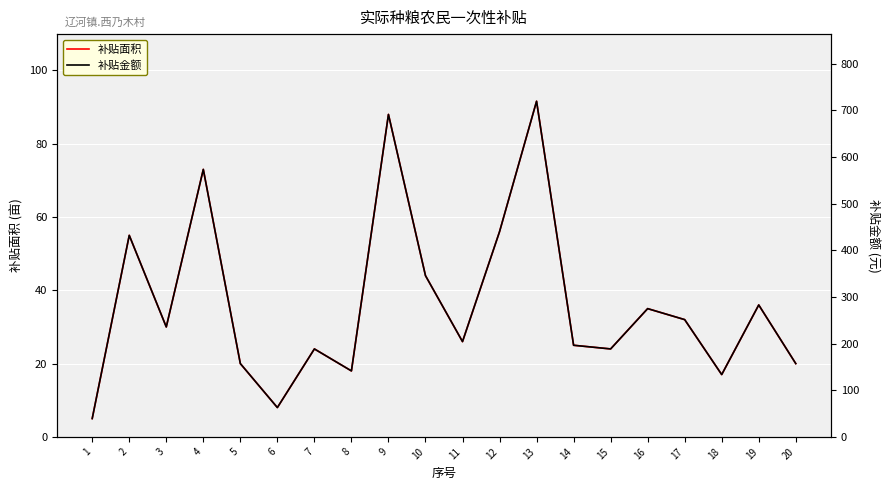

Where is the first local minimum for 补贴面积?

3